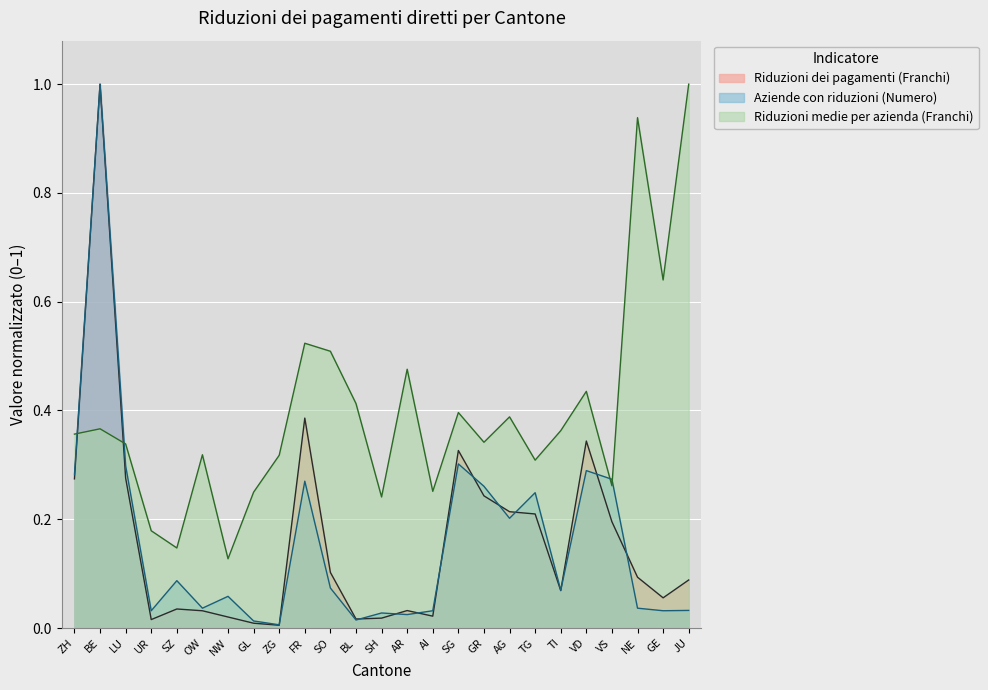

Between which two adjacent categories do Riduzioni dei pagamenti (Franchi) and Aziende con riduzioni (Numero) first intersect?

ZG and FR